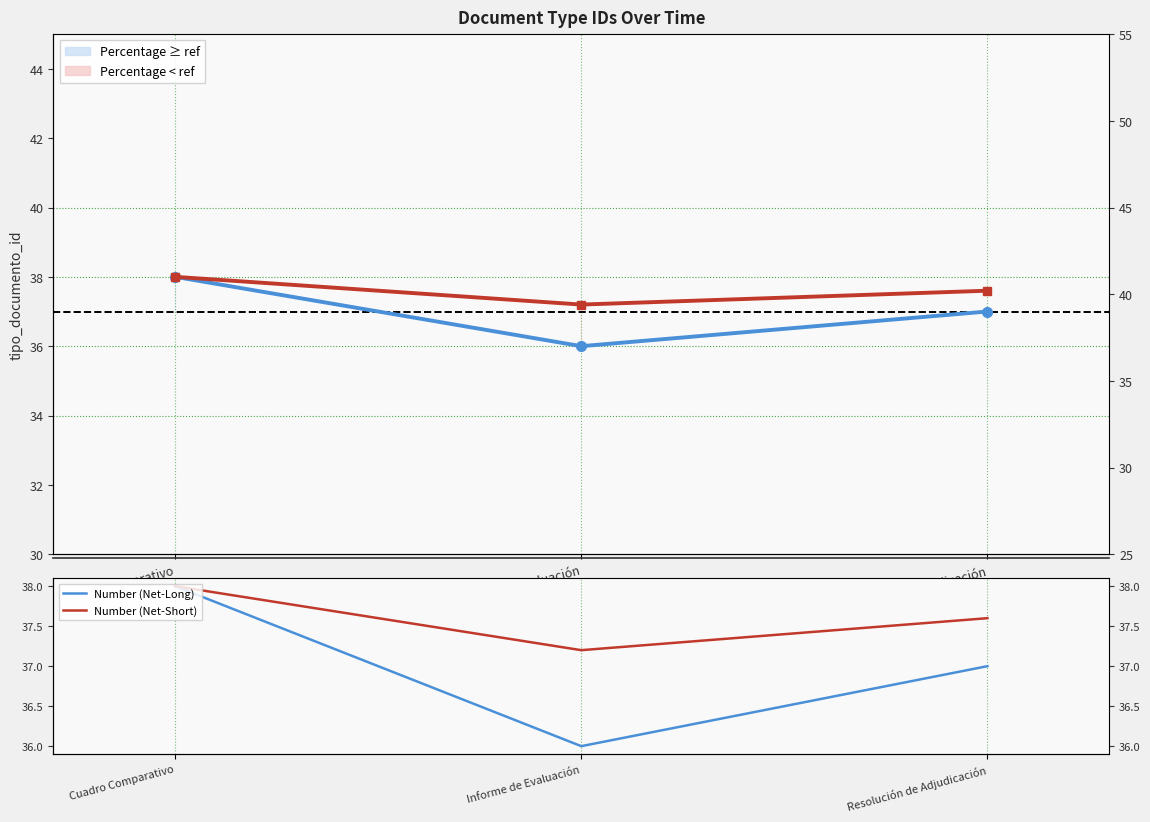

How many lines are shown in the chart?

4